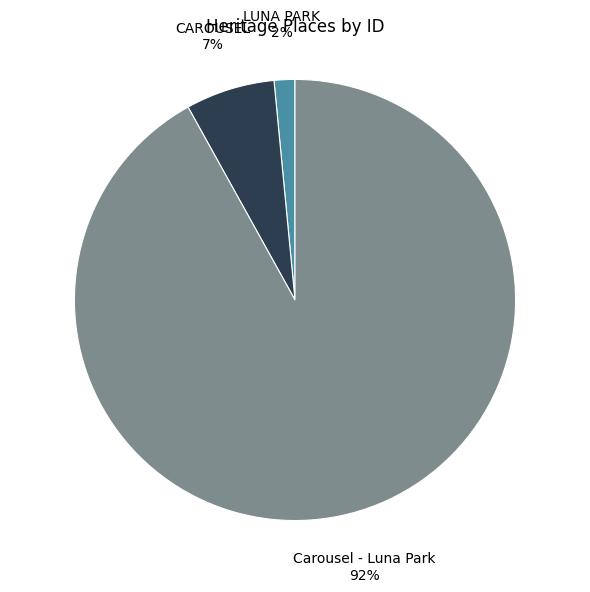

To the nearest percent, what is the average slice percentage?

33%